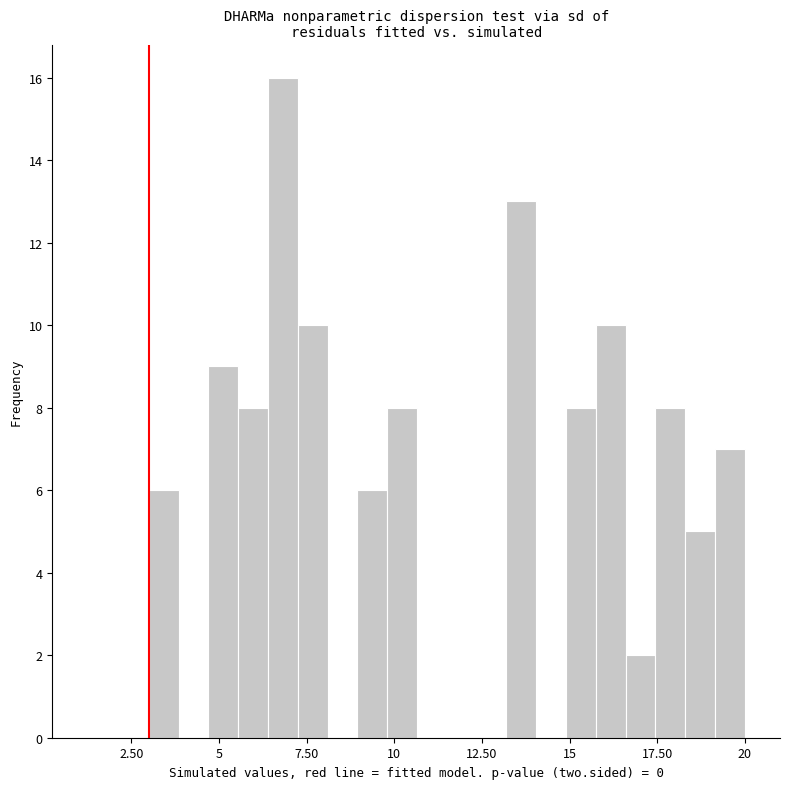

Around what value on the x-axis is the tallest bar? Give the approximate position of its centre, as read against the axis.

7.0